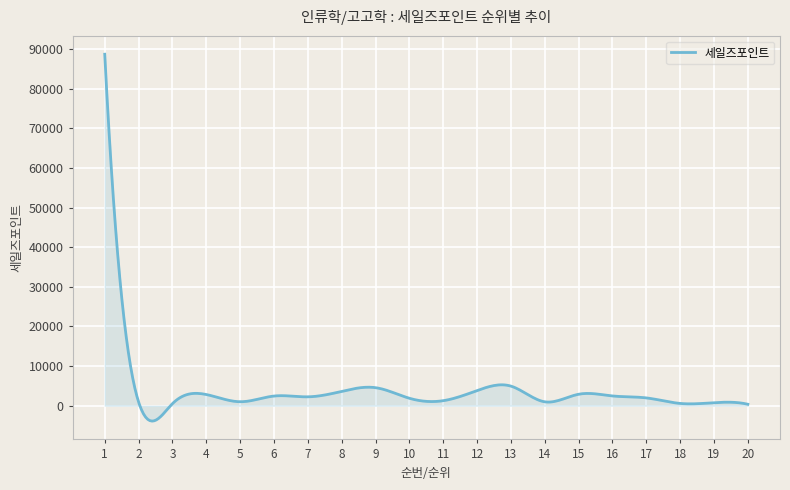

What is the difference between the maximum and minimum values?

92630.9